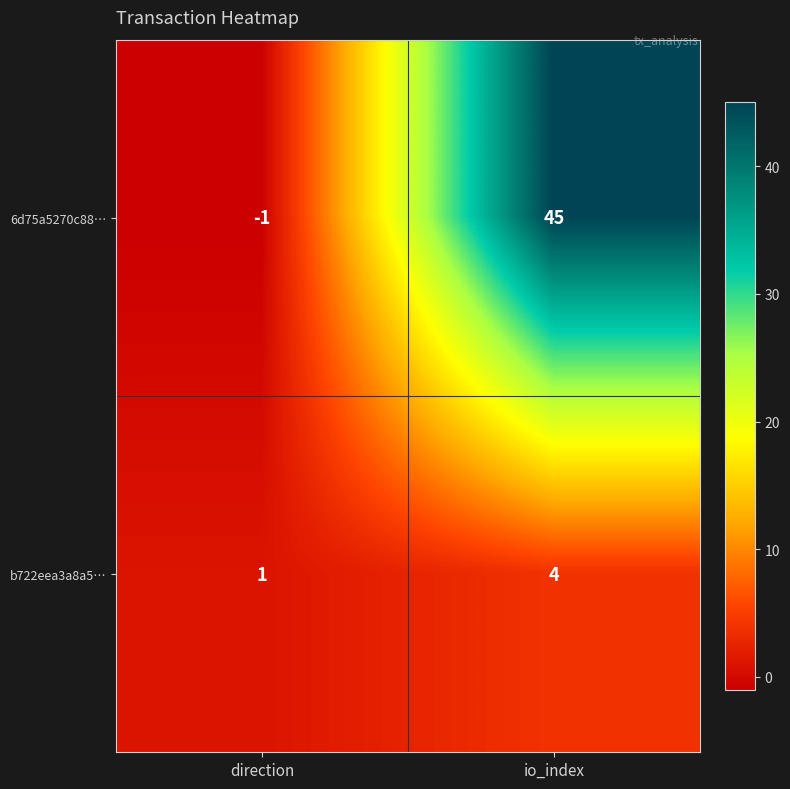

Reading left to right, what are all the values shown in this chart?

6d75a5270c88…: -1	45
b722eea3a8a5…: 1	4